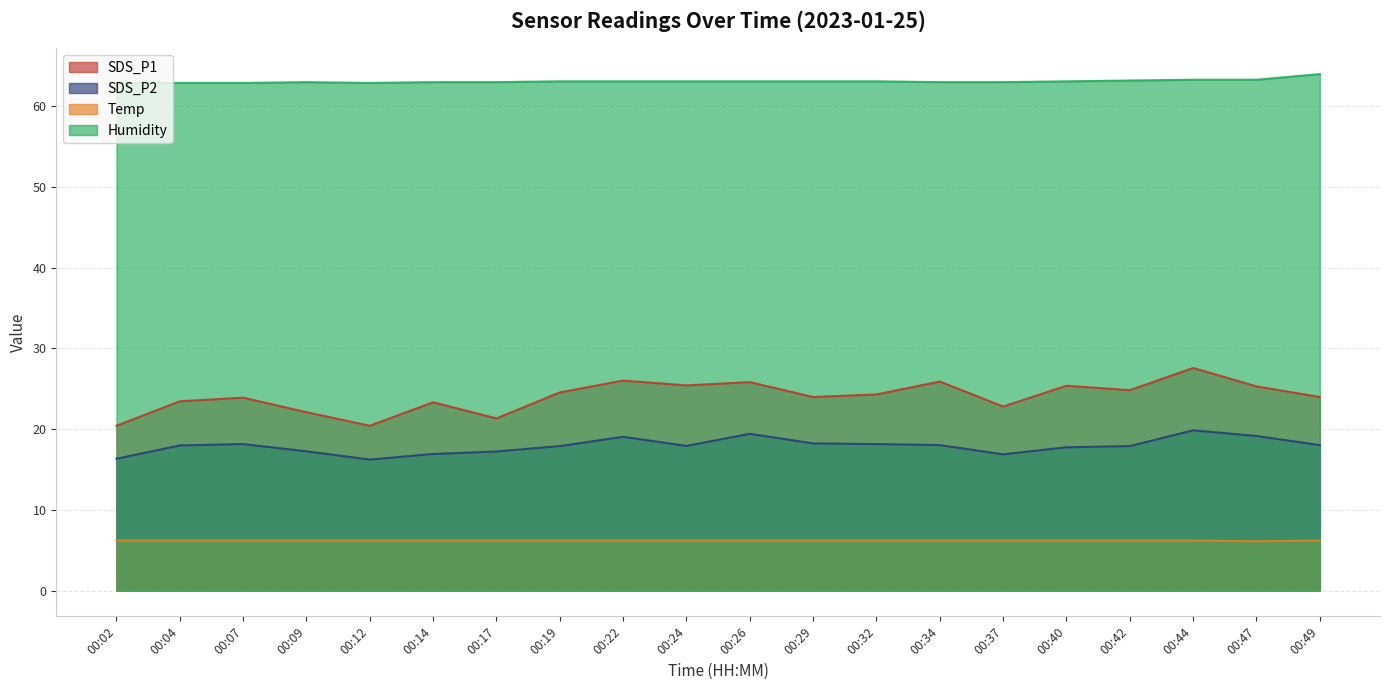

Reading left to right, what are all the values shown in this chart?

SDS_P1: 20.4	23.4	23.9	22.1	20.4	23.3	21.3	24.6	26.0	25.4	25.8	24.0	24.3	25.9	22.8	25.4	24.8	27.6	25.3	24.0
SDS_P2: 16.3	18.0	18.1	17.2	16.2	16.9	17.2	17.9	19.1	17.9	19.4	18.2	18.1	18.0	16.9	17.8	17.9	19.9	19.1	18.0
Temp: 6.2	6.2	6.2	6.2	6.2	6.2	6.2	6.2	6.2	6.2	6.2	6.2	6.2	6.2	6.2	6.2	6.2	6.2	6.1	6.2
Humidity: 62.9	62.9	62.9	63.0	62.9	63.0	63.0	63.1	63.1	63.1	63.1	63.1	63.1	63.0	63.0	63.1	63.2	63.3	63.3	64.0